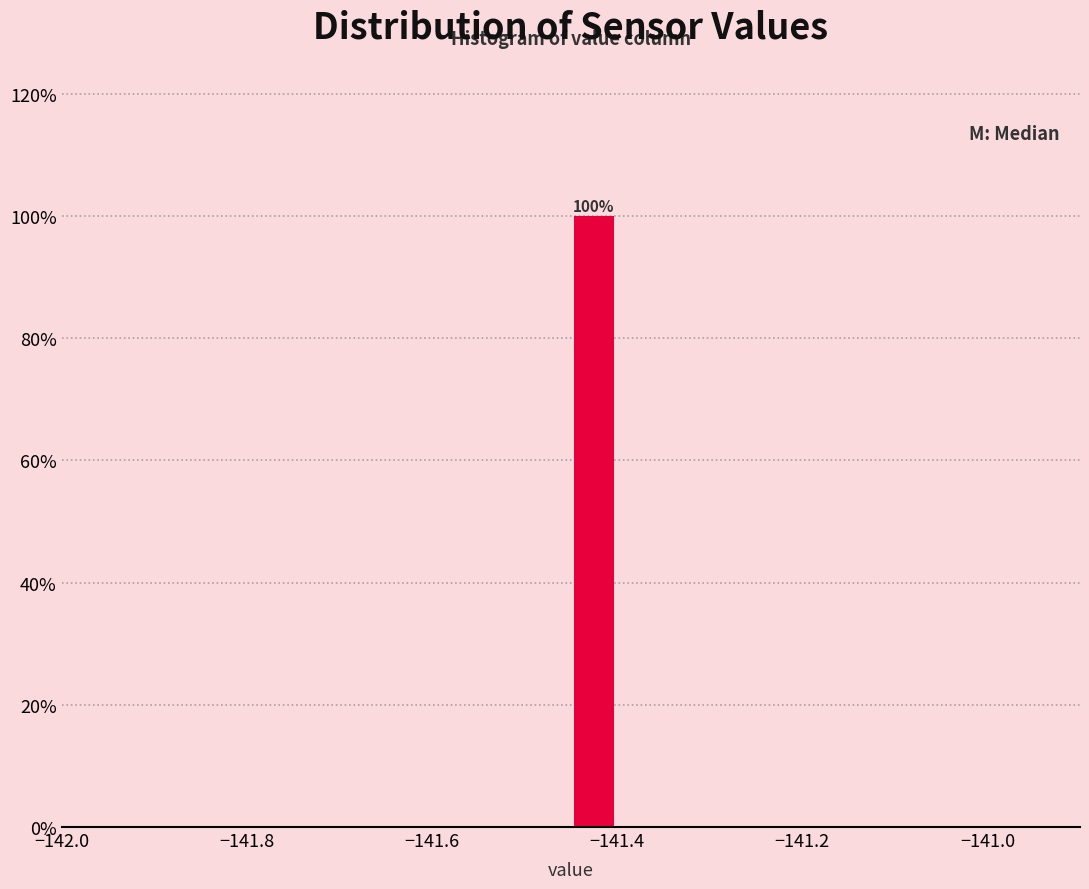

Read against the x-axis, roughly where is the centre of the tallest bar?

-141.42